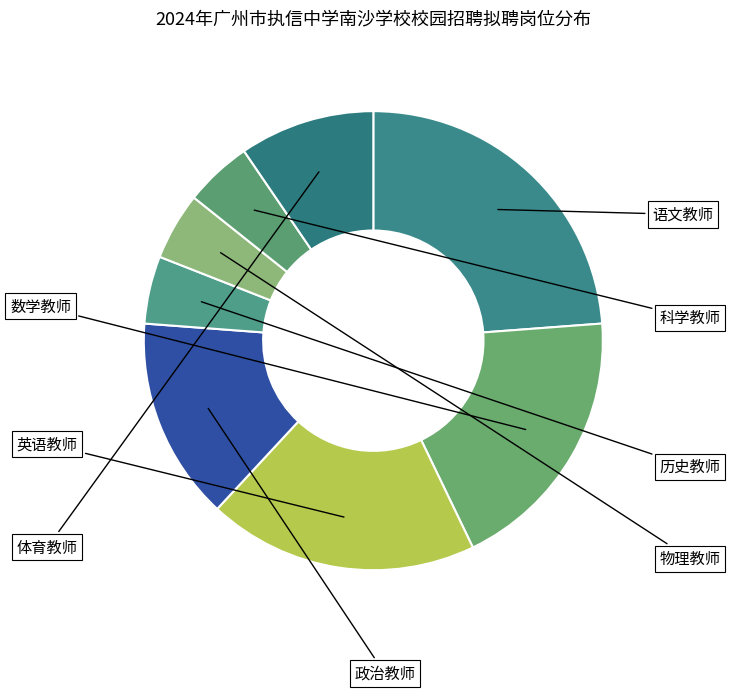

To the nearest percent, what is the average slice percentage?

12%